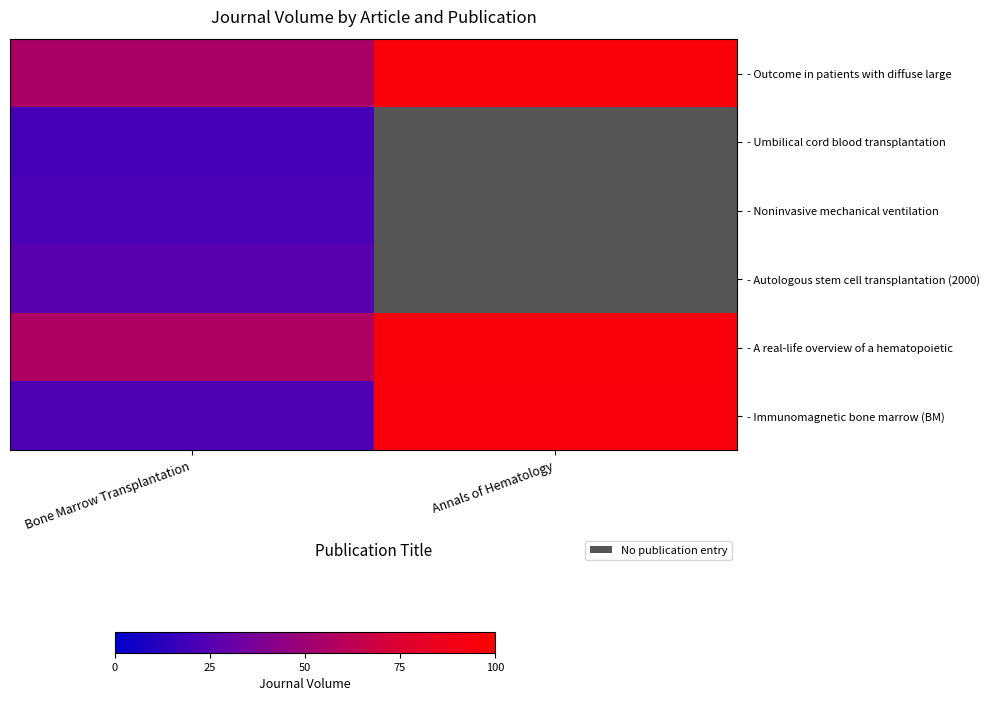

How many data points does each series have?

2